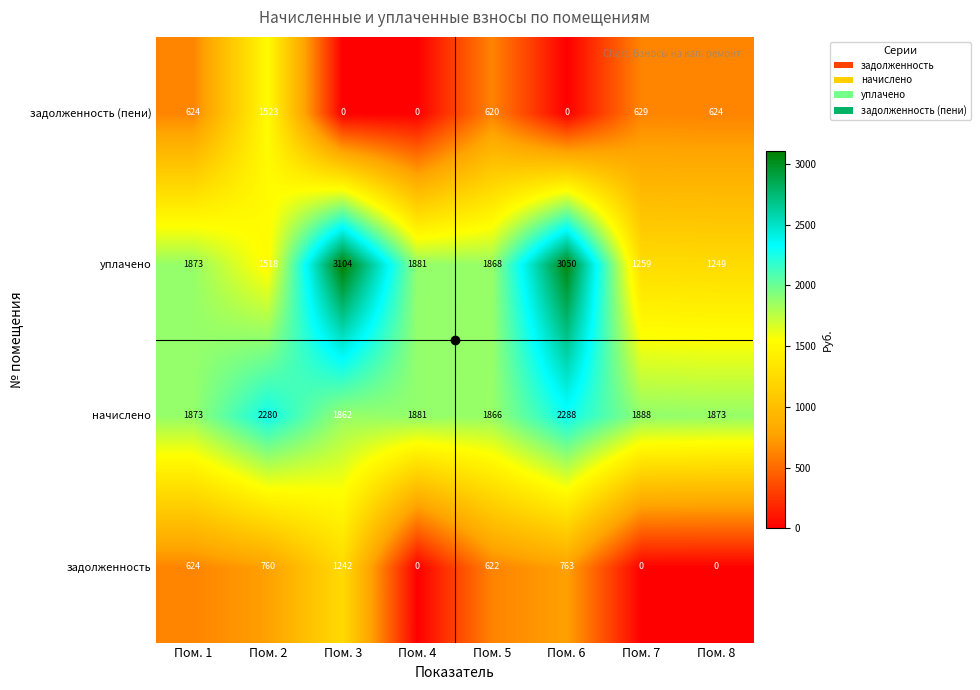

Which series has the widest spread of values?

уплачено